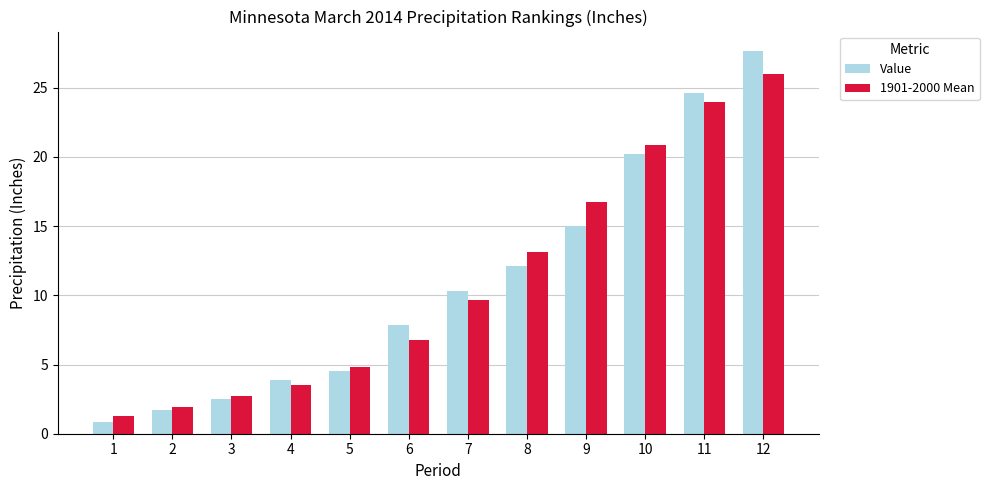

Read the 1901-2000 Mean value at 9.

16.8